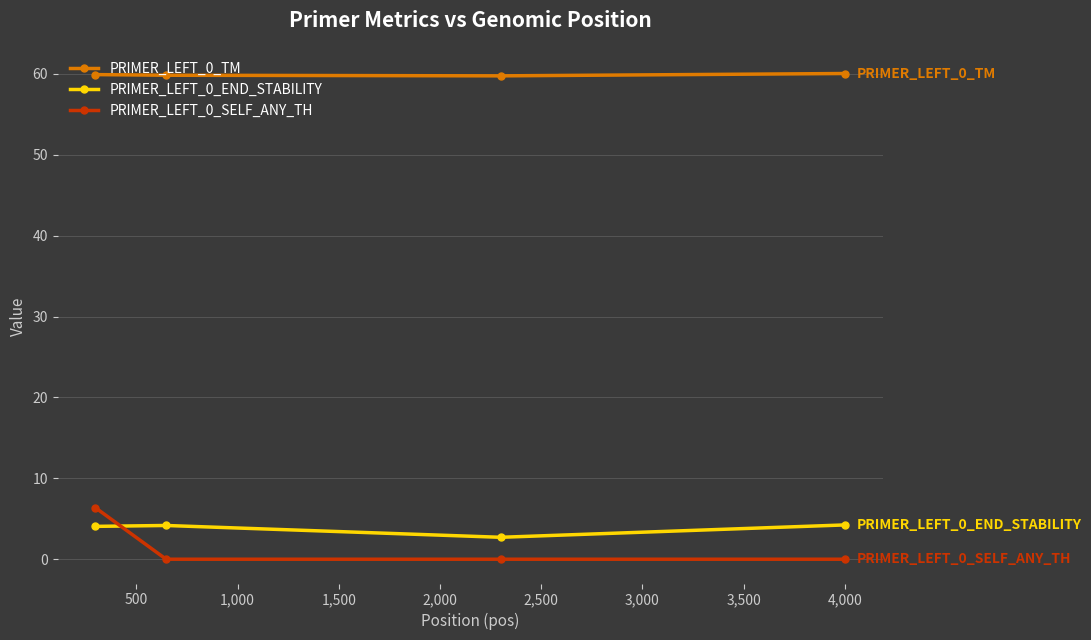

What is the value of the PRIMER_LEFT_0_TM point at the 1st from the left?

59.9